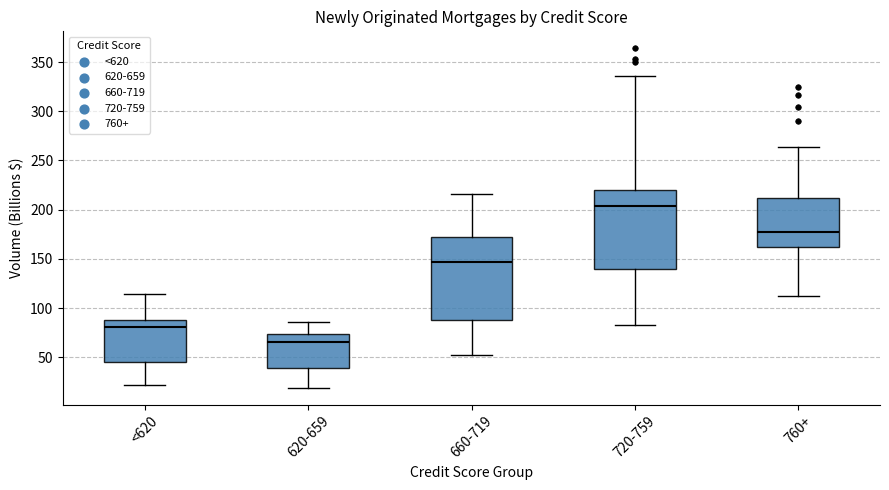

Reading left to right, read every box against the y-axis: the position of its median line, the range the box covers, and the ends of its whiskers. The values are not printed on the chart, so give them approximately, as read against the axis.

<620: median 80, box 45 to 90, whiskers 20 to 115
620-659: median 65, box 40 to 75, whiskers 20 to 85
660-719: median 145, box 90 to 170, whiskers 50 to 215
720-759: median 205, box 140 to 220, whiskers 85 to 335
760+: median 175, box 160 to 210, whiskers 110 to 265